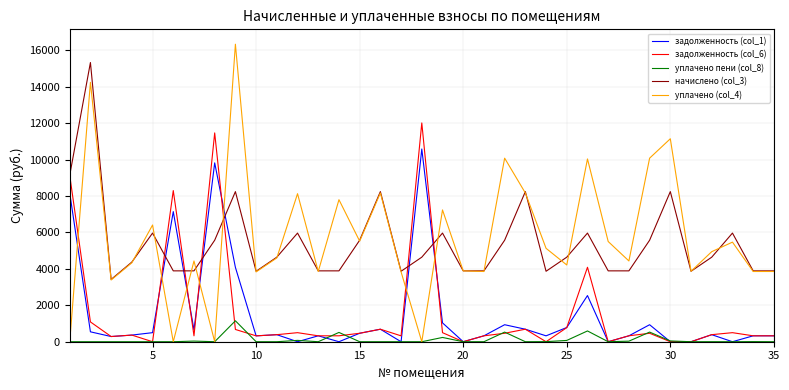

Which series has the largest range (max minus min)?

уплачено (col_4)